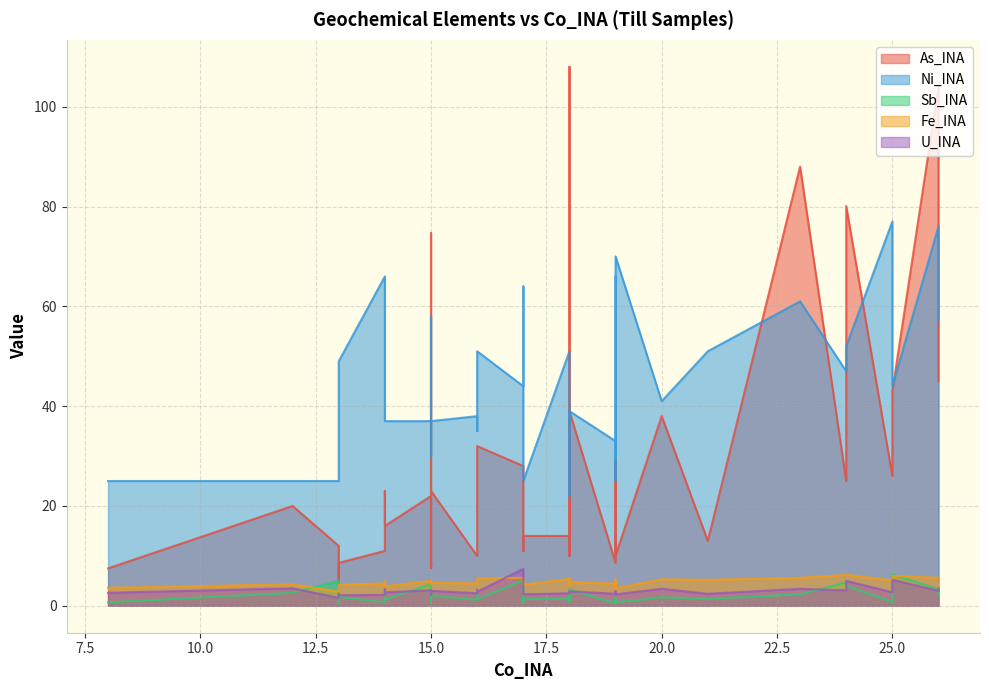

Is the value of Sb_INA at 7 greater than the value of As_INA at 6?

No